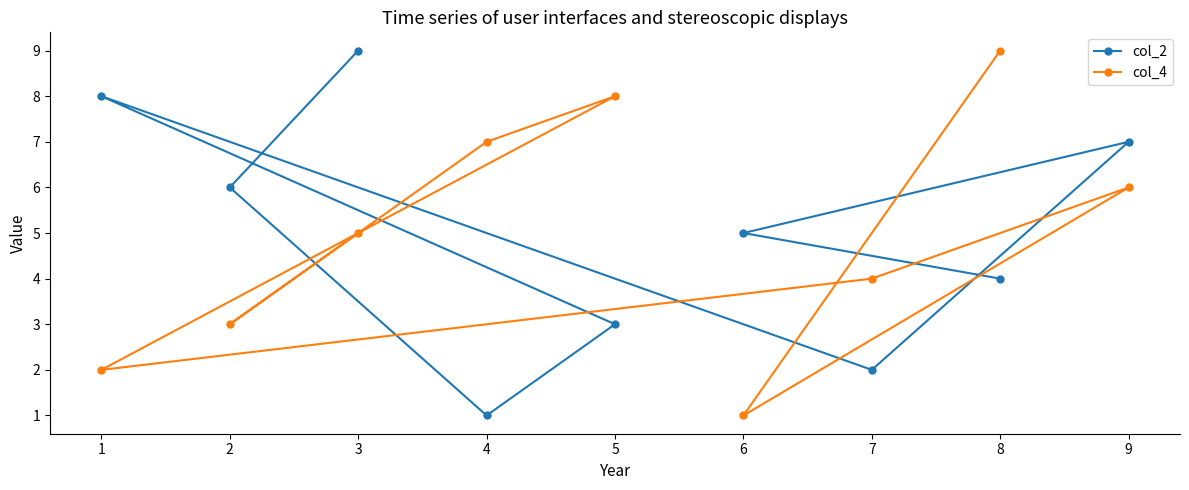

The value of col_4 at 3 is 5. True or false?

True